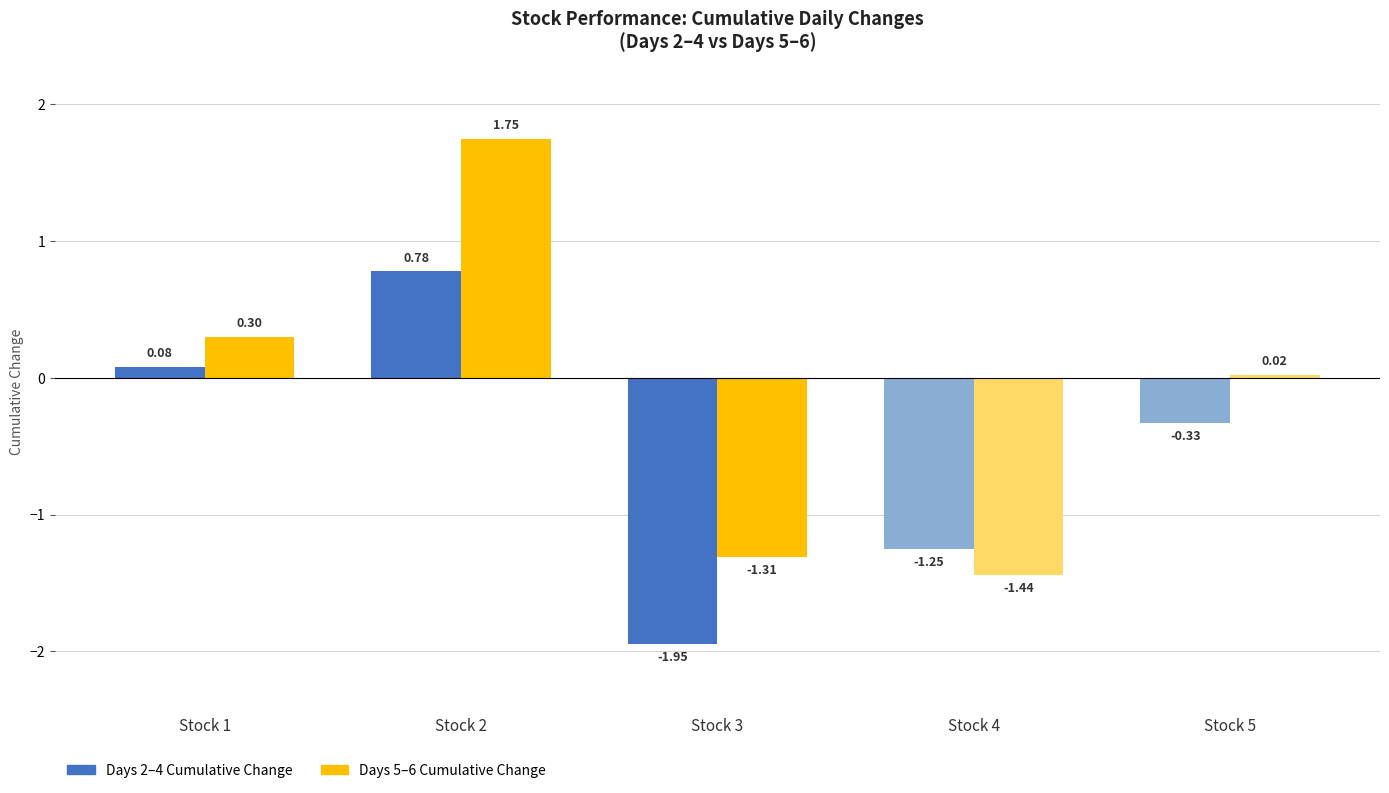

What is the spread (max minus min) of values at Stock 2?

1.0